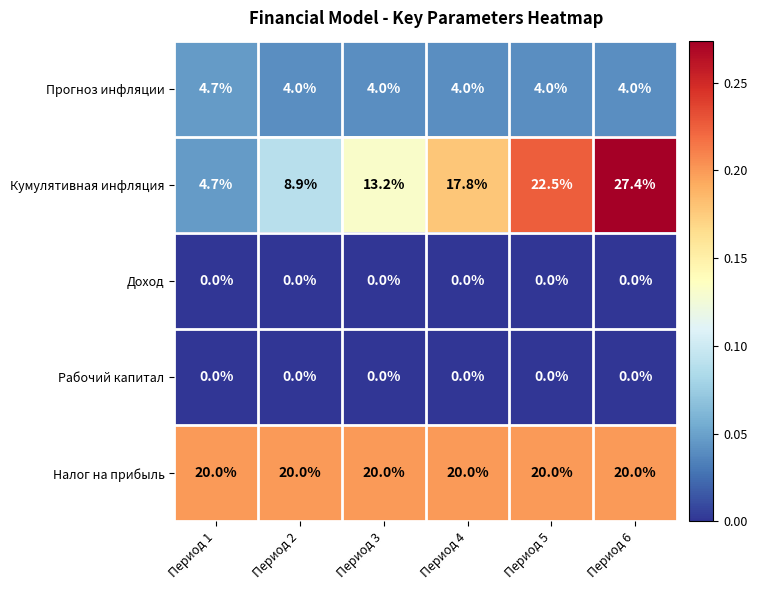

How many distinct data groups are displayed?

5